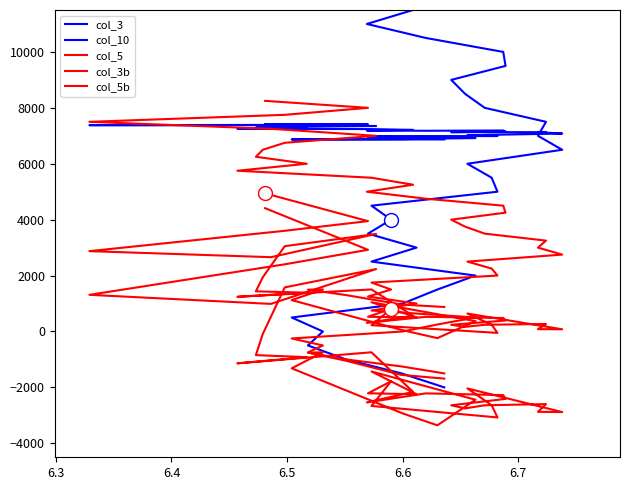

Is this an area chart (filled region under the line)?

No